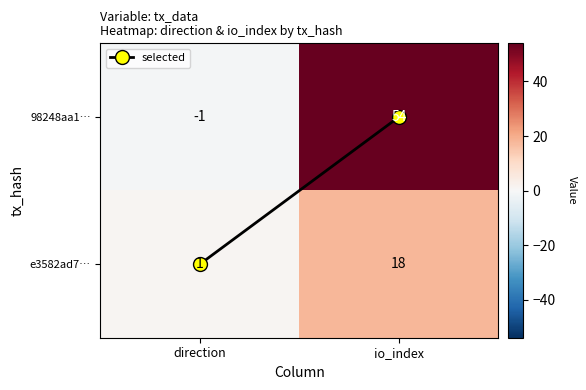

At which category does the chart reach its minimum across all series?

direction